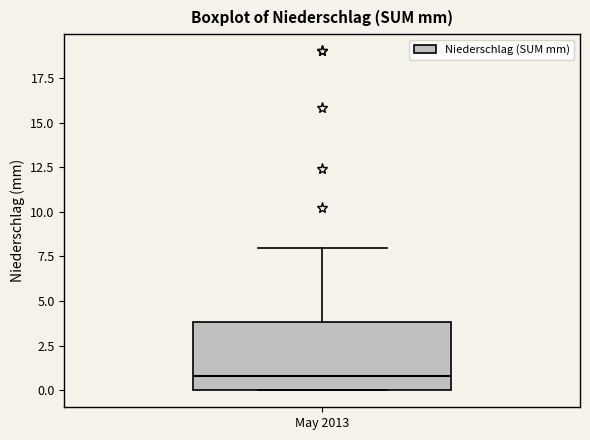

Where is the upper edge of the box for May 2013 on the y-axis? The values are not printed on the chart, so give them approximately, as read against the axis.

4